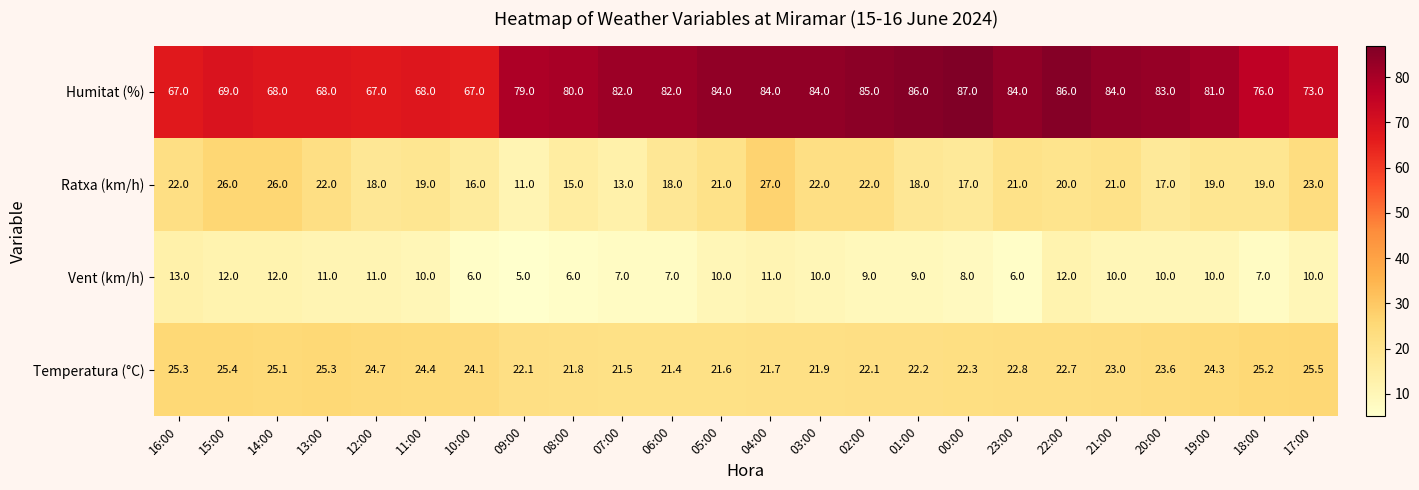

Where does the Temperatura (°C) series first go above 23?

16:00